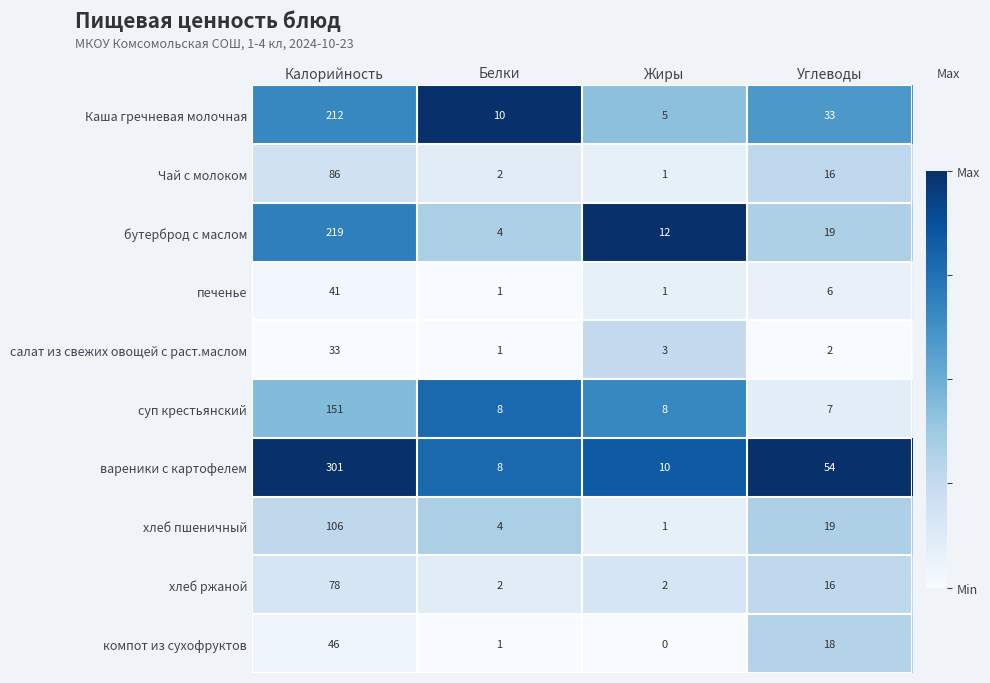

Is it true that хлеб ржаной equals 1 at Жиры?

False